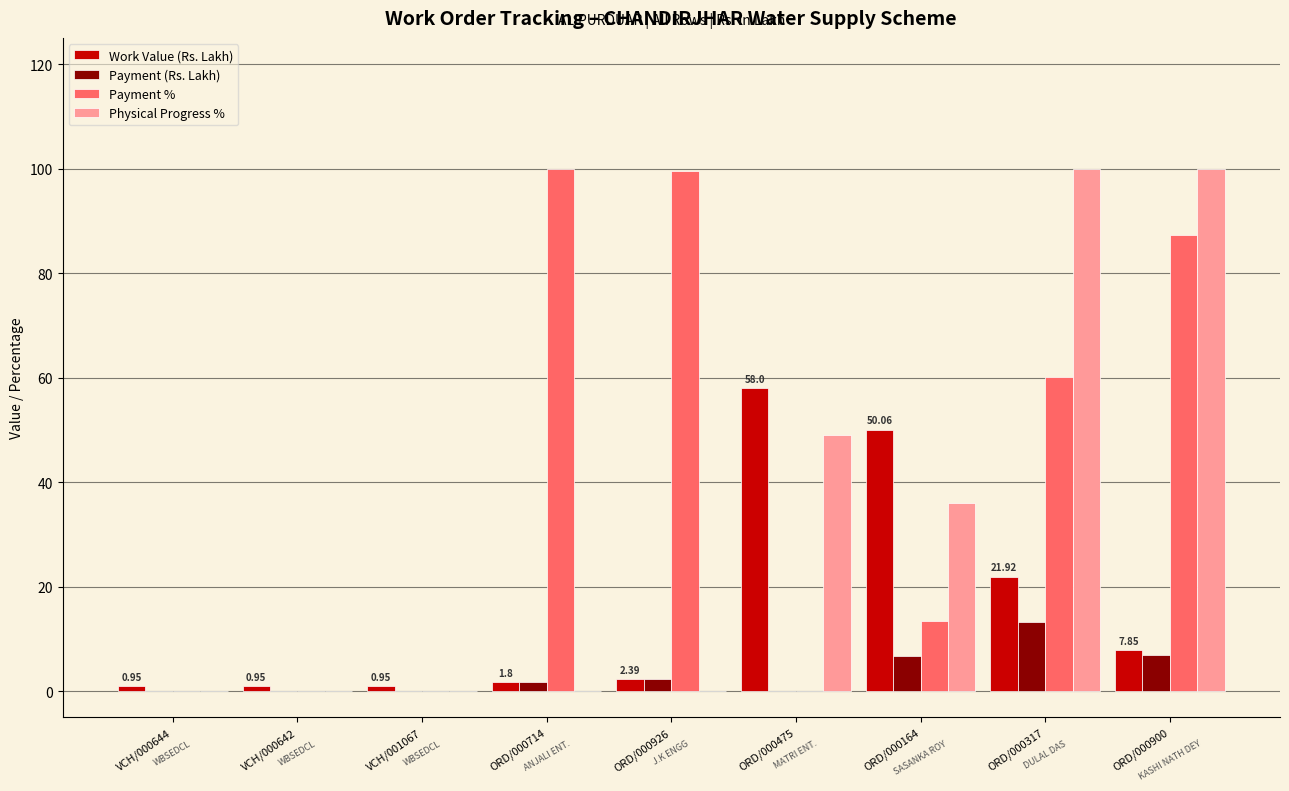

Which series changed the most between ORD/000714 and ORD/000317?

Physical Progress %